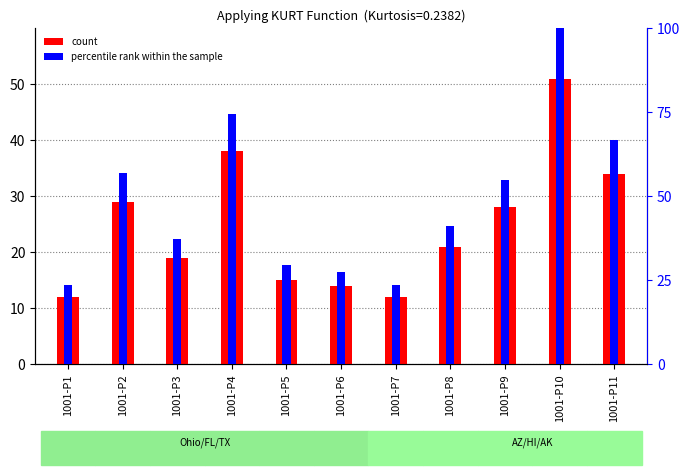

Does the chart contain stacked bars?

No